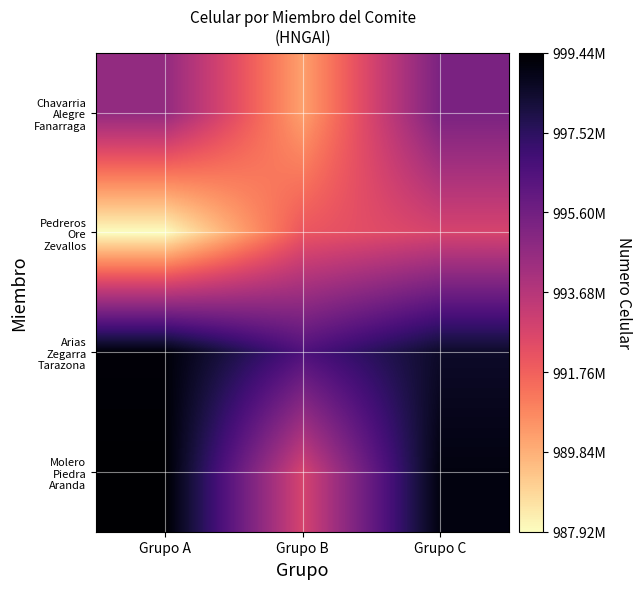

Count the number of data series in this chart.

4